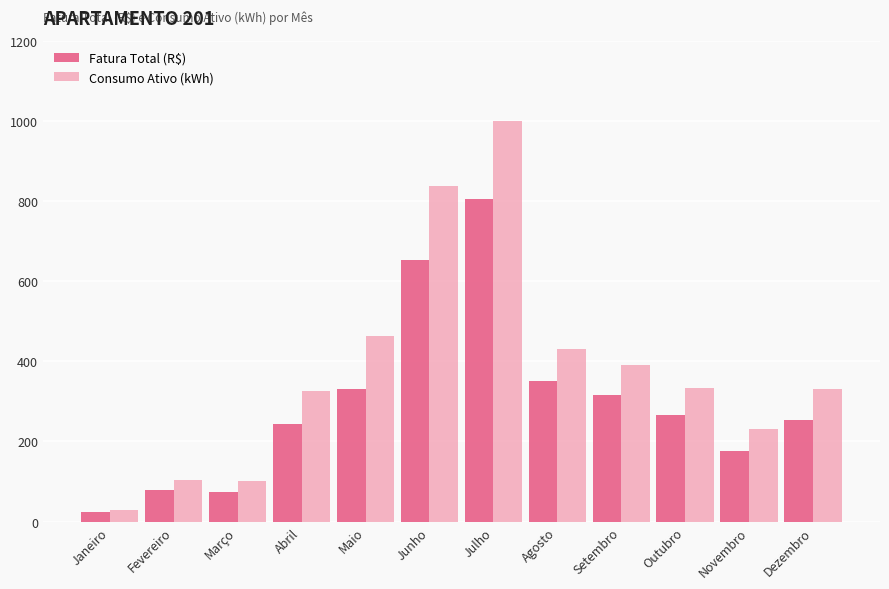

Which series has the largest total across all categories?

Consumo Ativo (kWh)